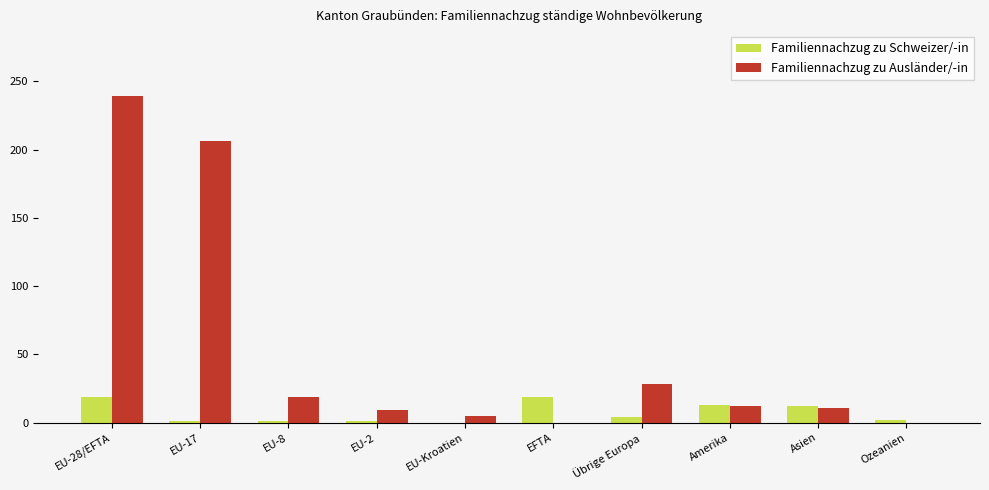

What is the sum of all Familiennachzug zu Schweizer/-in values?

72